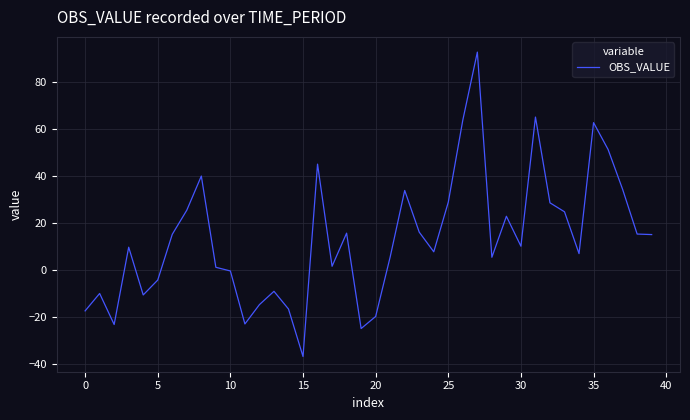

What is the greatest value displayed?

92.8